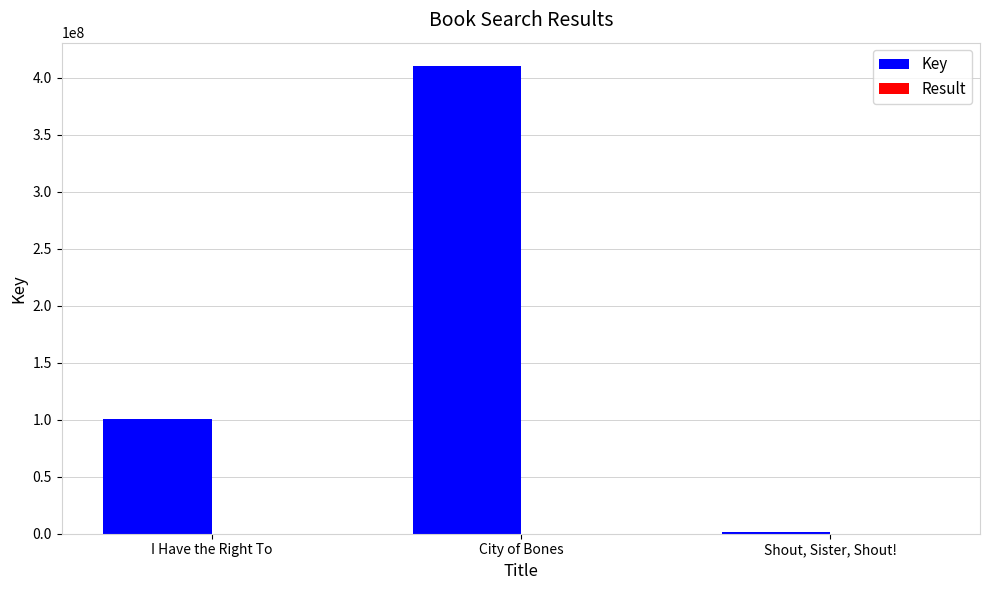

What is the greatest value displayed?

410102744